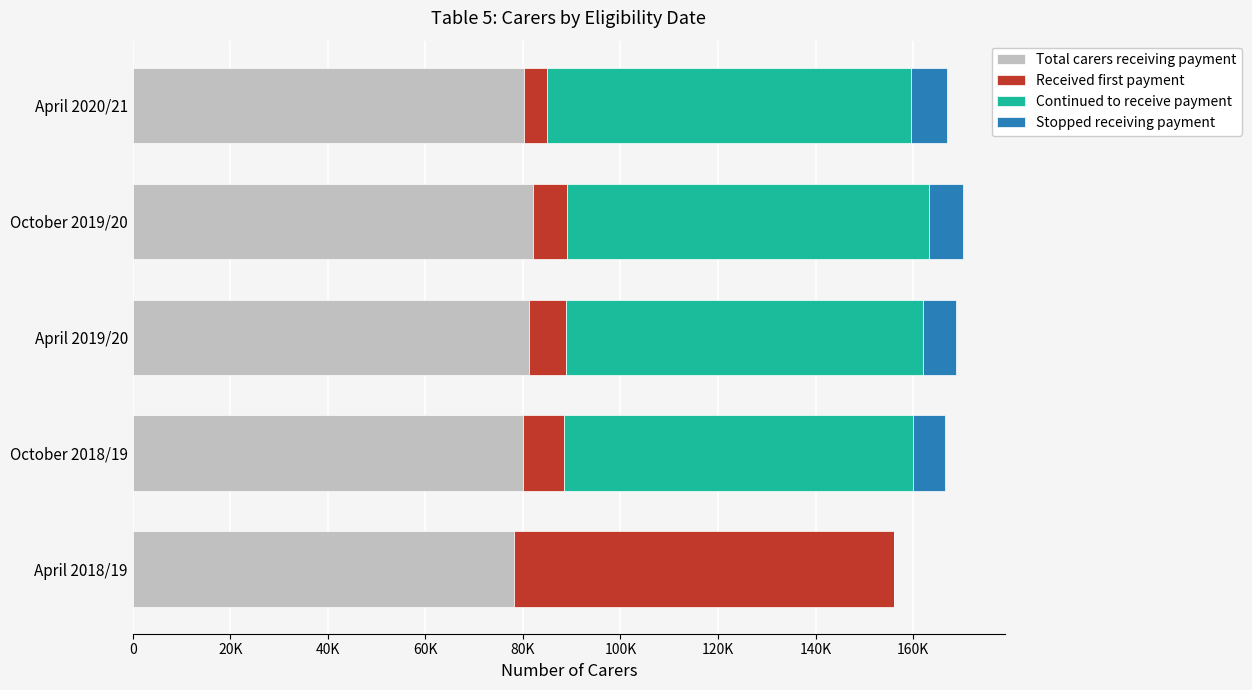

What are all the series names shown in the legend?

Total carers receiving payment, Received first payment, Continued to receive payment, Stopped receiving payment